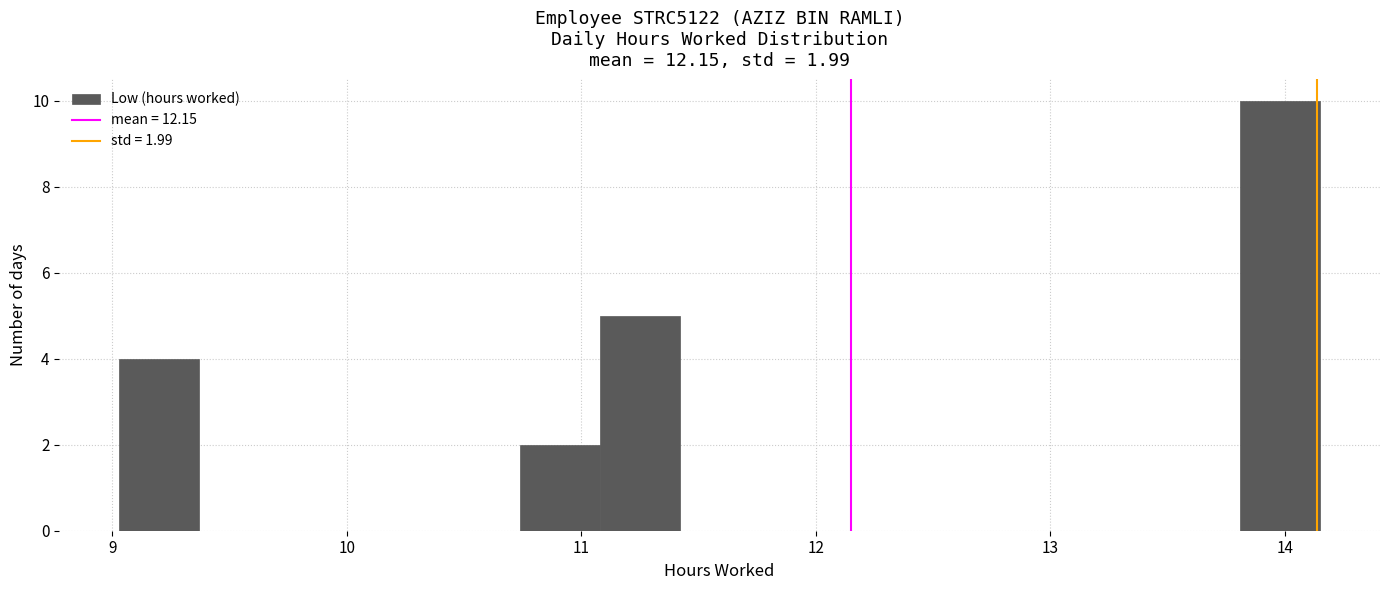

Read against the x-axis, roughly where is the centre of the tallest bar?

14.0